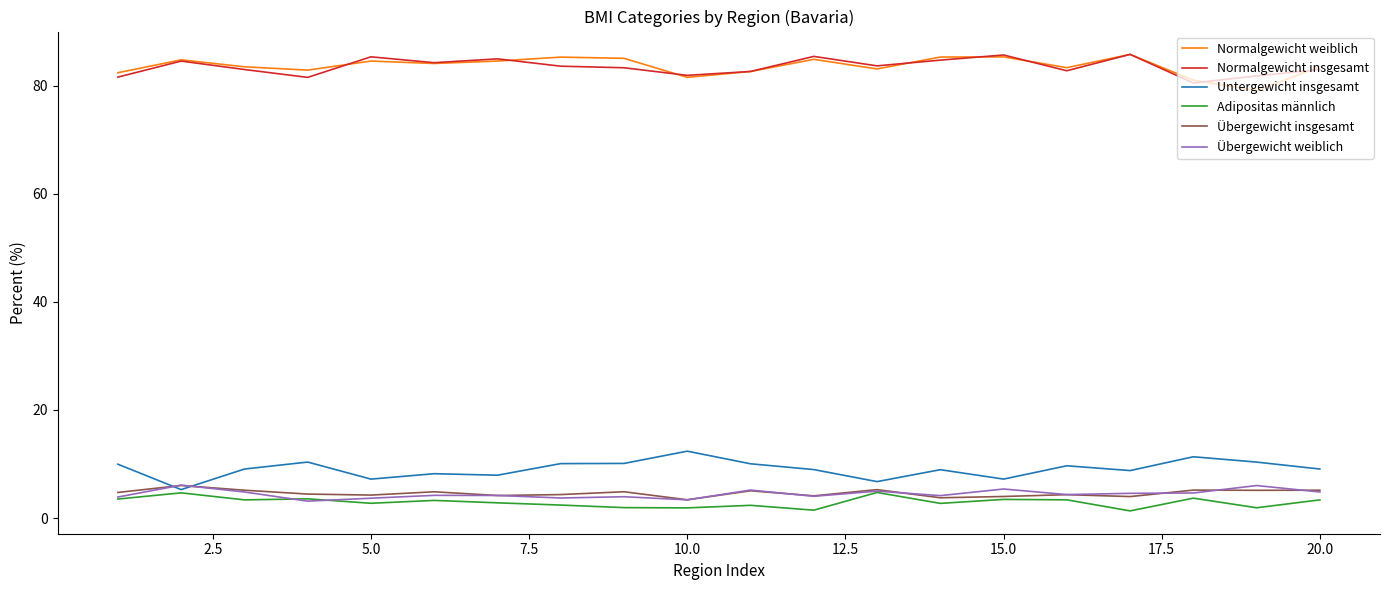

What is the maximum value shown in the chart?

85.8